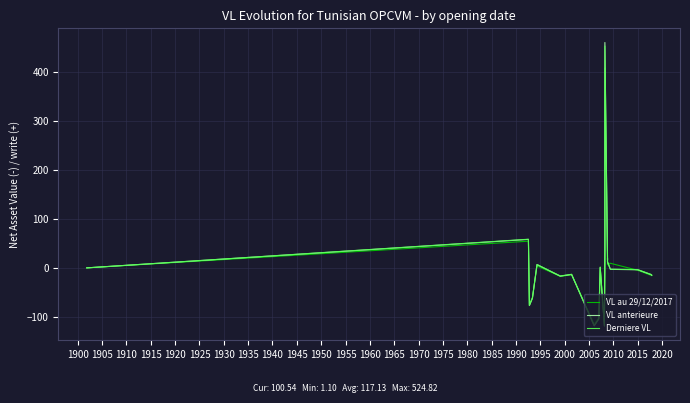

Rank the series at 1930 from highest to lowest value.

VL au 29/12/2017, Derniere VL, VL anterieure